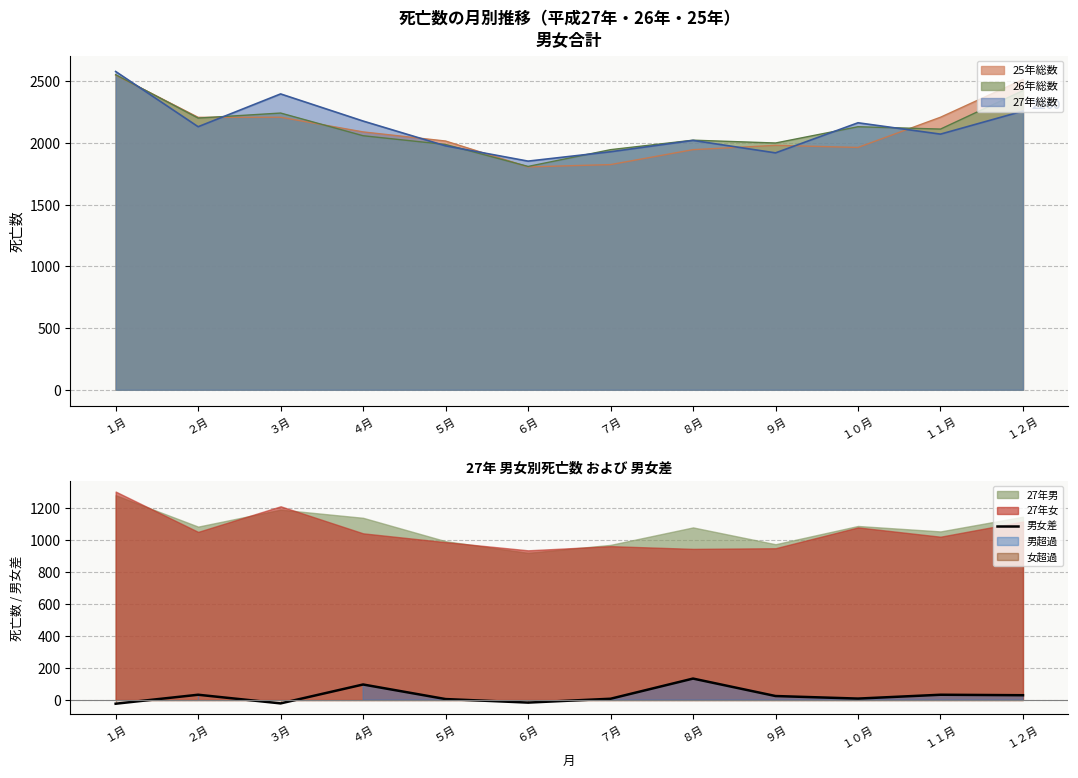

What position from the left is ４月?

4